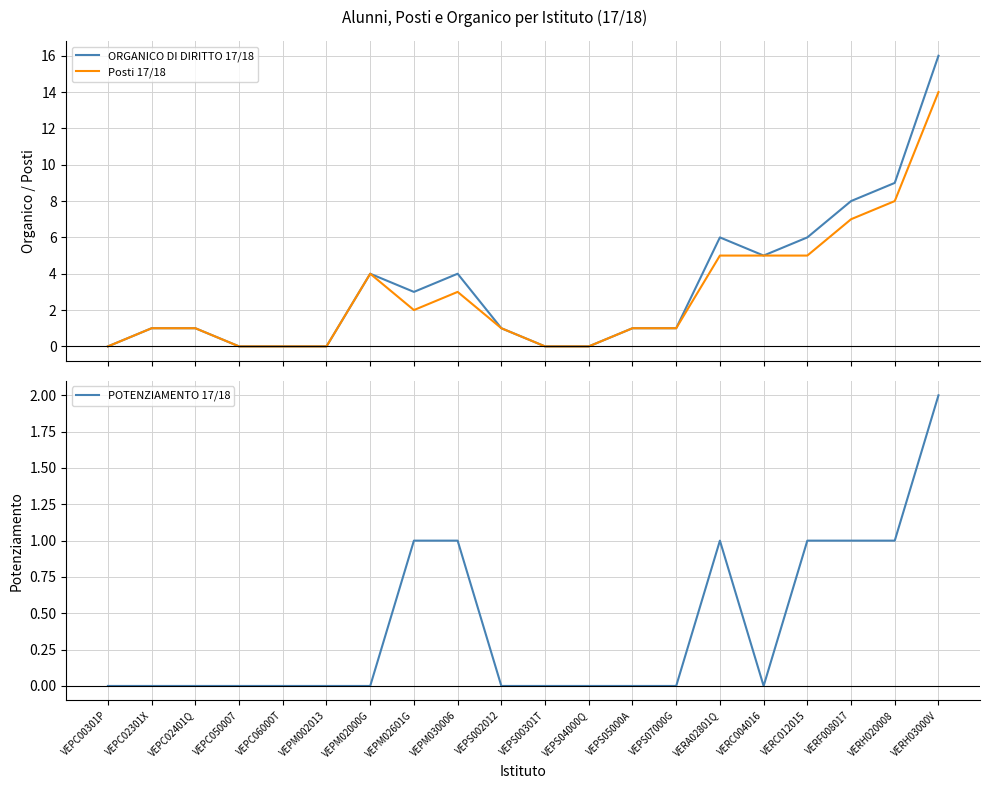

Which category has the highest value in the ORGANICO DI DIRITTO 17/18 series?

VERH03000V